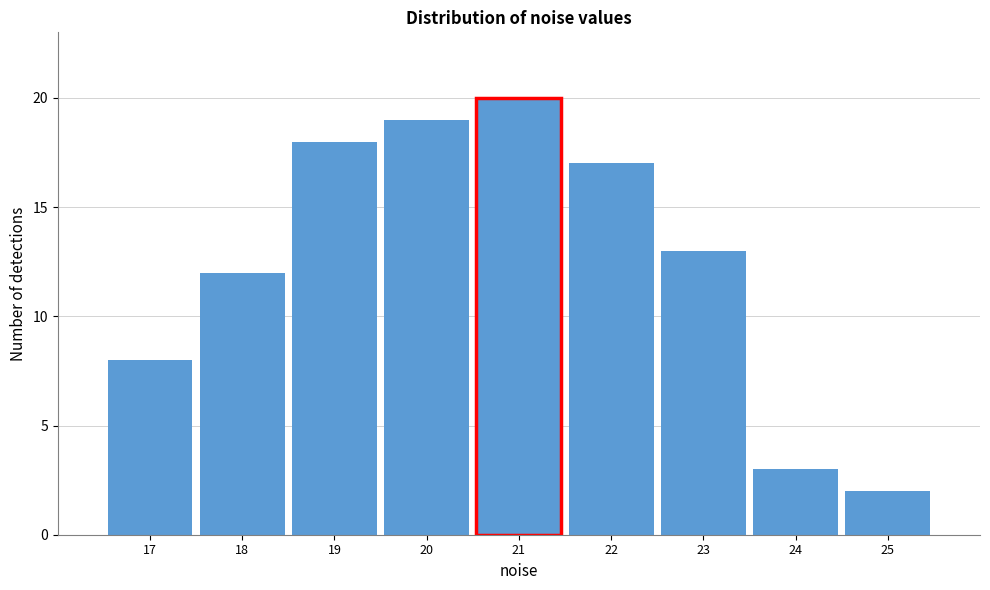

Reading right to left, list all the values displayed in this chart.

2	3	13	17	20	19	18	12	8